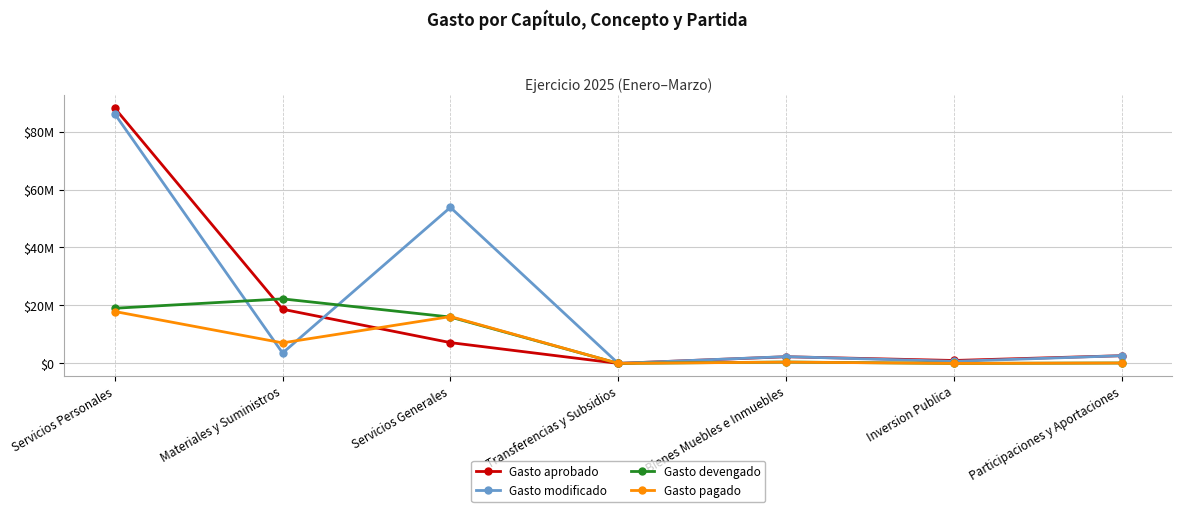

Reading left to right, extract all data points from this chart.

Gasto aprobado: 88095876.0	18687500.0	7166778.6	1000.0	2291400.0	1000000.0	2651000.0
Gasto modificado: 86095876.0	3578756.4	53847891.9	1000.0	2332420.8	700000.0	2651000.0
Gasto devengado: 19030111.0	22266256.4	15990454.5	0.0	464334.7	0.0	131000.0
Gasto pagado: 17907630.1	7078610.0	16156159.8	0.0	438687.1	0.0	131000.0